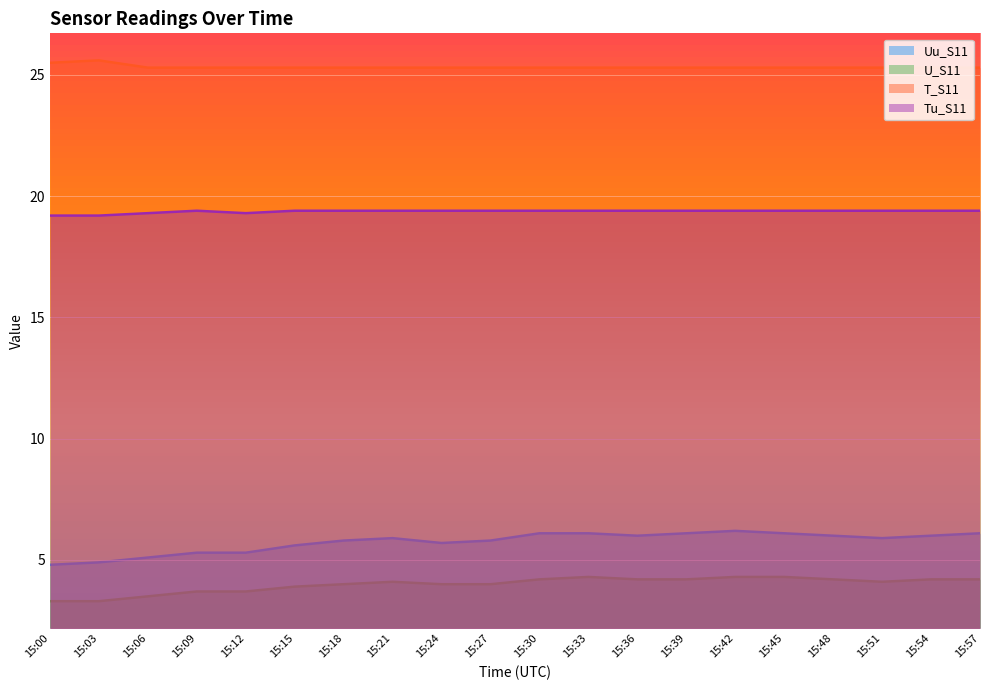

What is the maximum value shown in the chart?

25.6